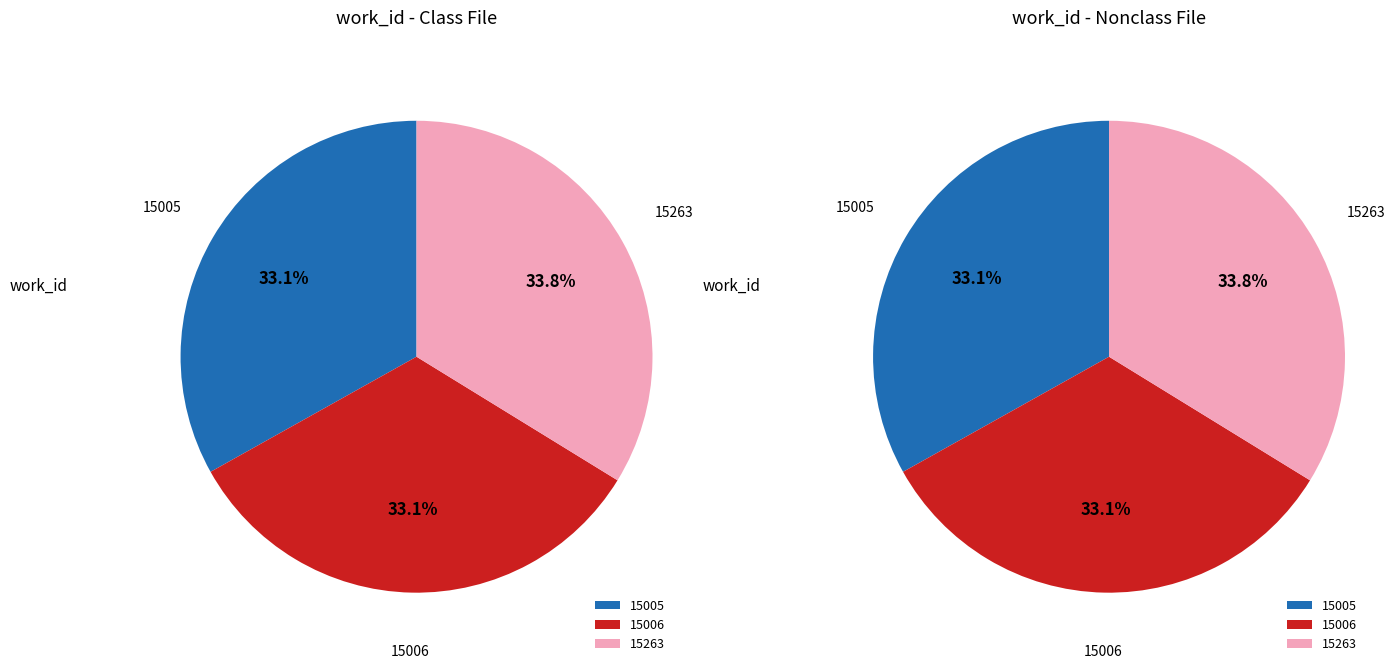

What percentage is the 15005 slice, to the nearest percent?

33%